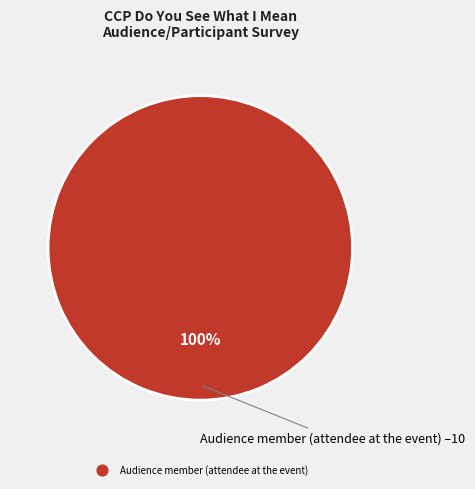

Is there a majority slice in this chart?

Yes